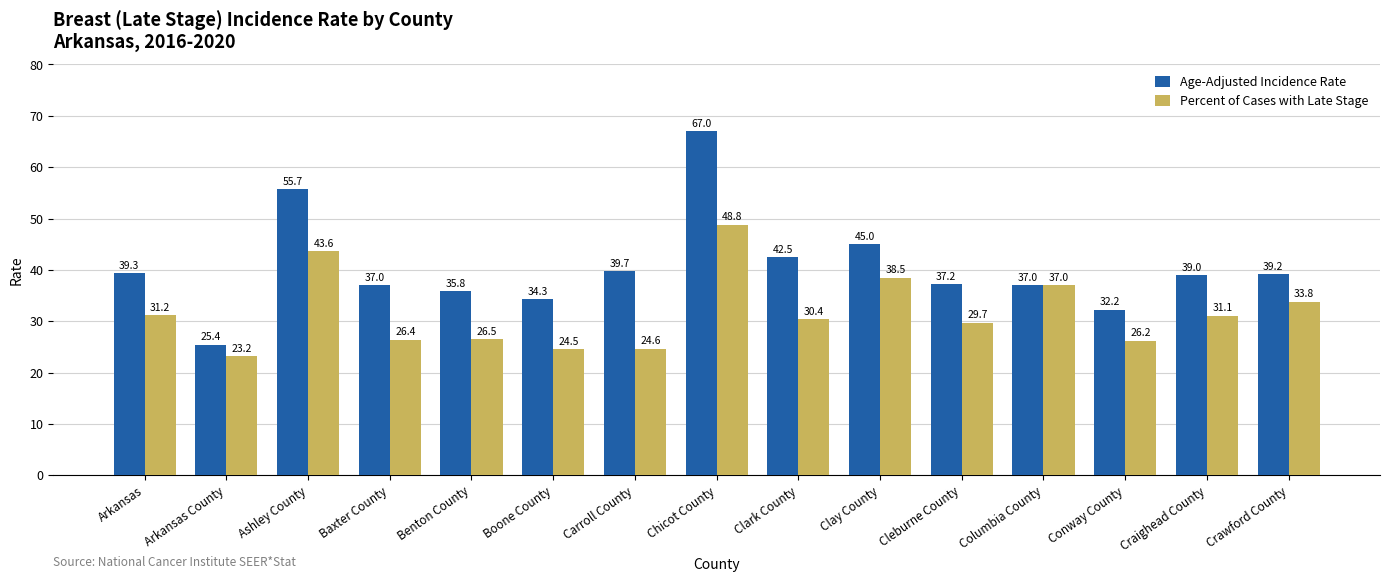

Rank the series by their maximum value, from highest to lowest.

Age-Adjusted Incidence Rate, Percent of Cases with Late Stage